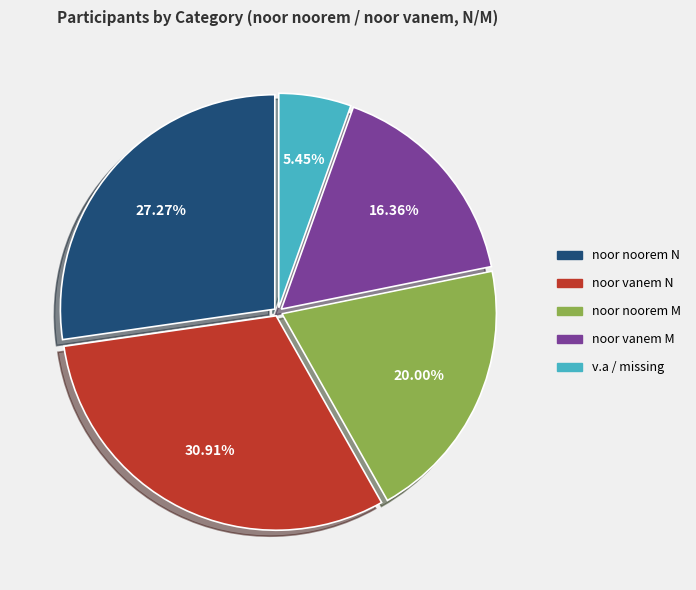

Is there any slice that represents more than half of the pie?

No